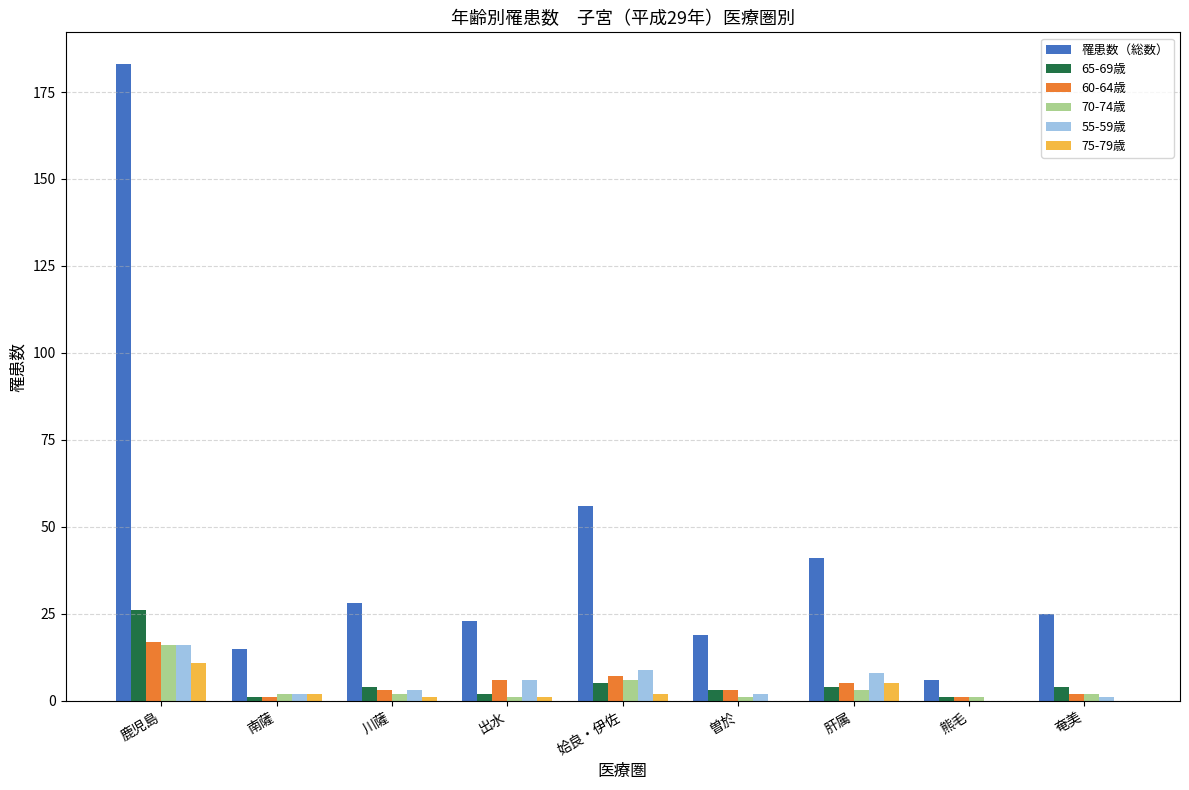

What is the sum of all 65-69歳 values?

50